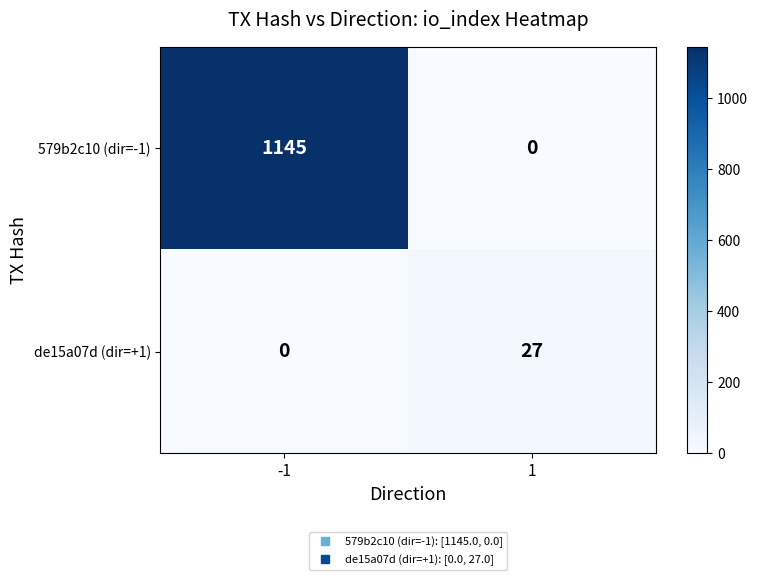

Count the number of categories in the chart.

2